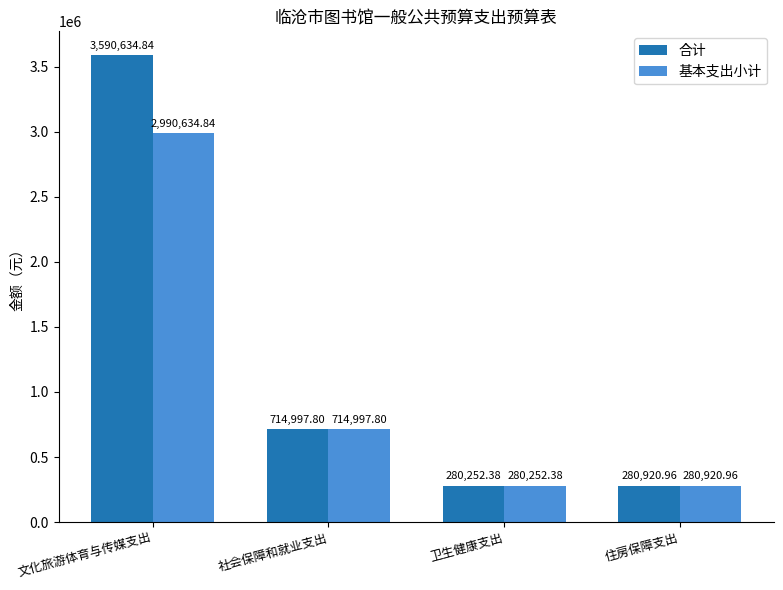

What is the average value of the 基本支出小计 series?

1066701.5